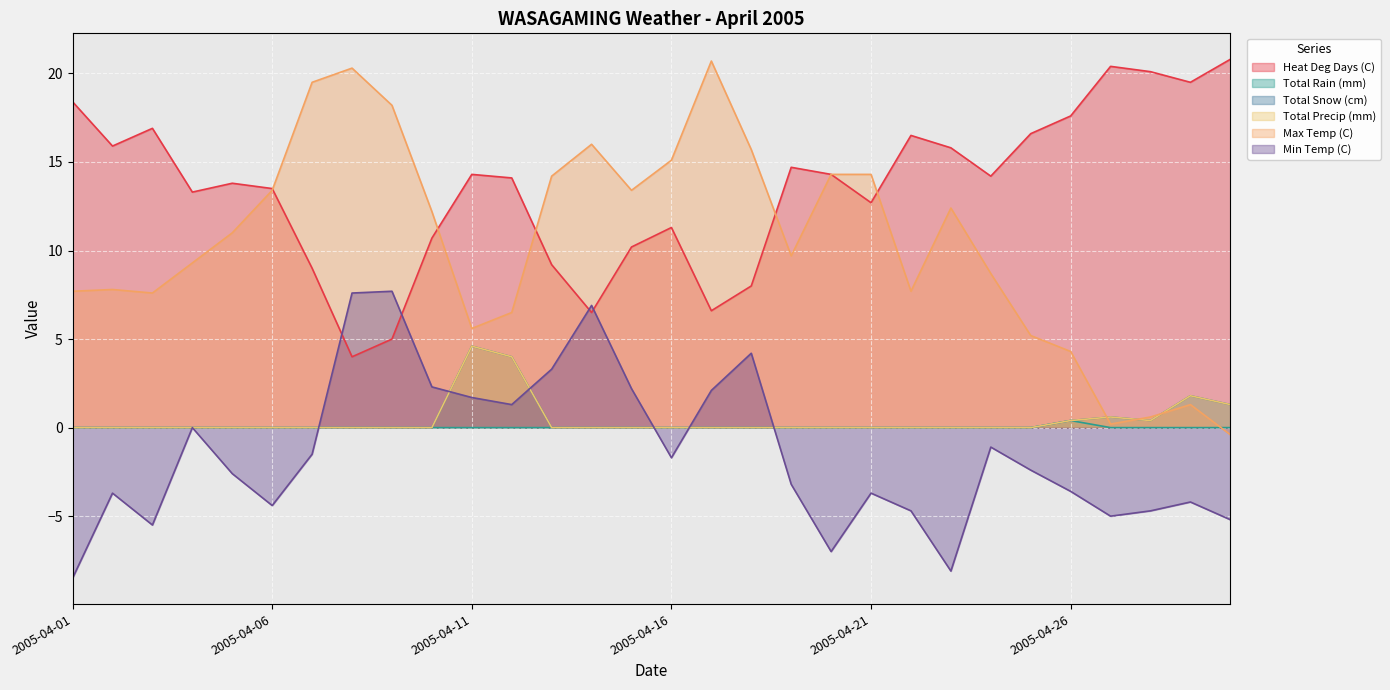

How many data points in Total Snow (cm) are above 0?

7